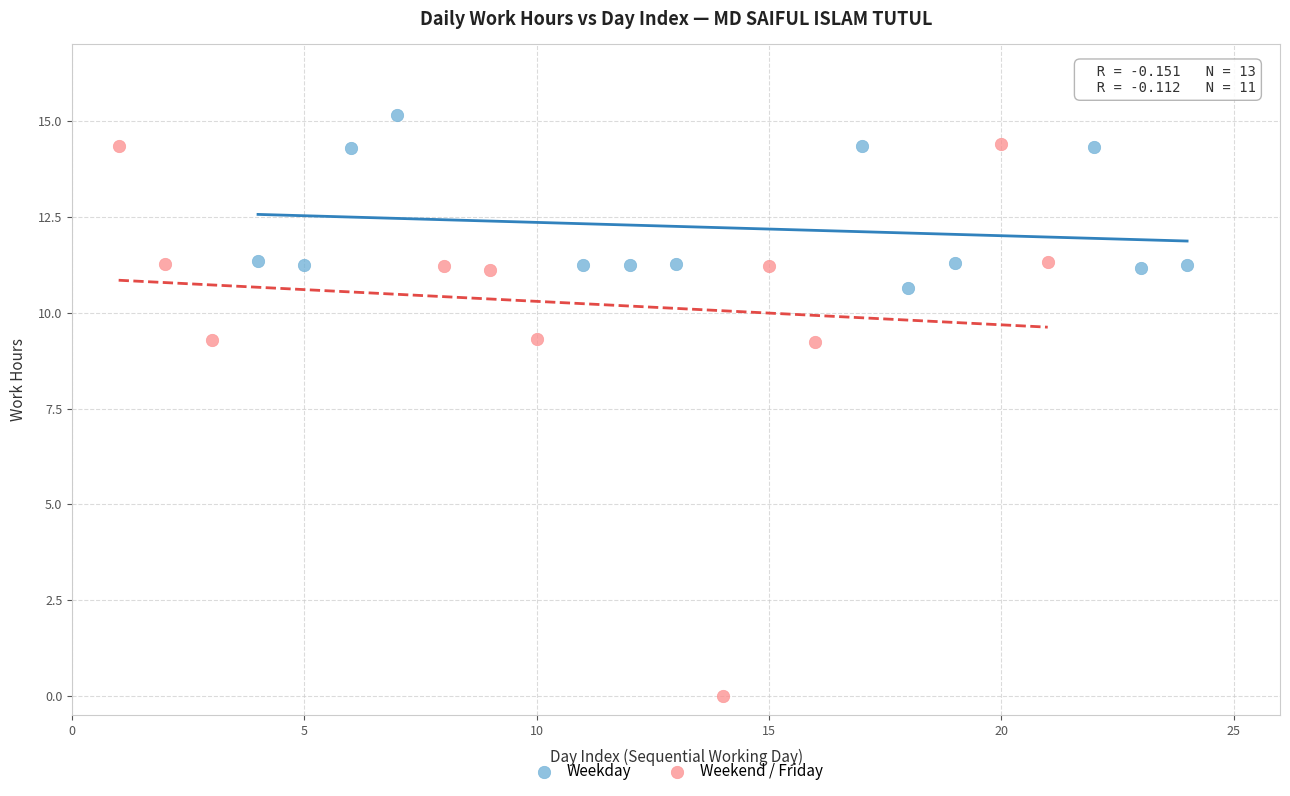

Which series contains the highest Y value?

Weekday